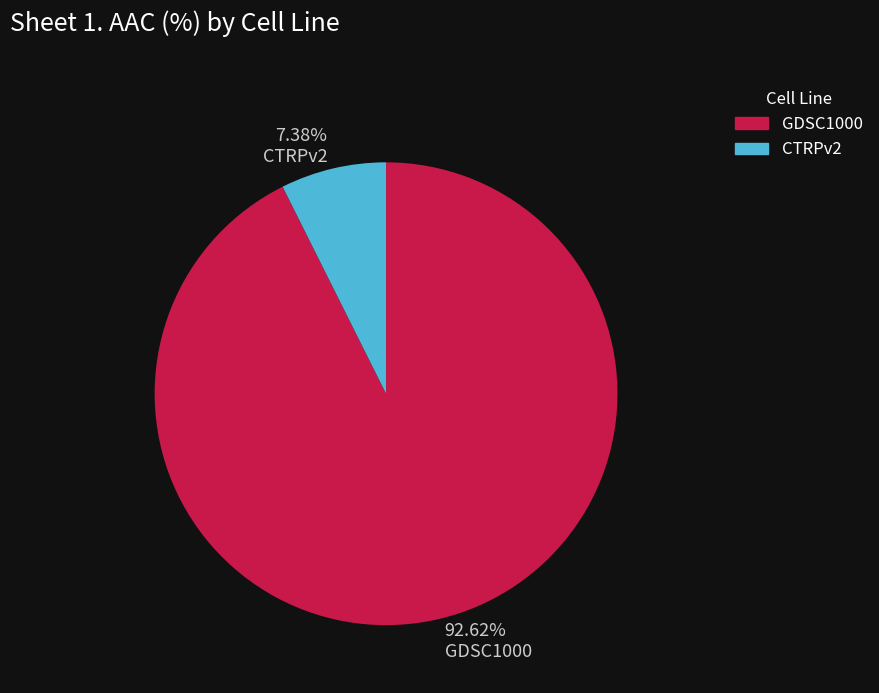

True or false: GDSC1000 accounts for 93% of the total.

True